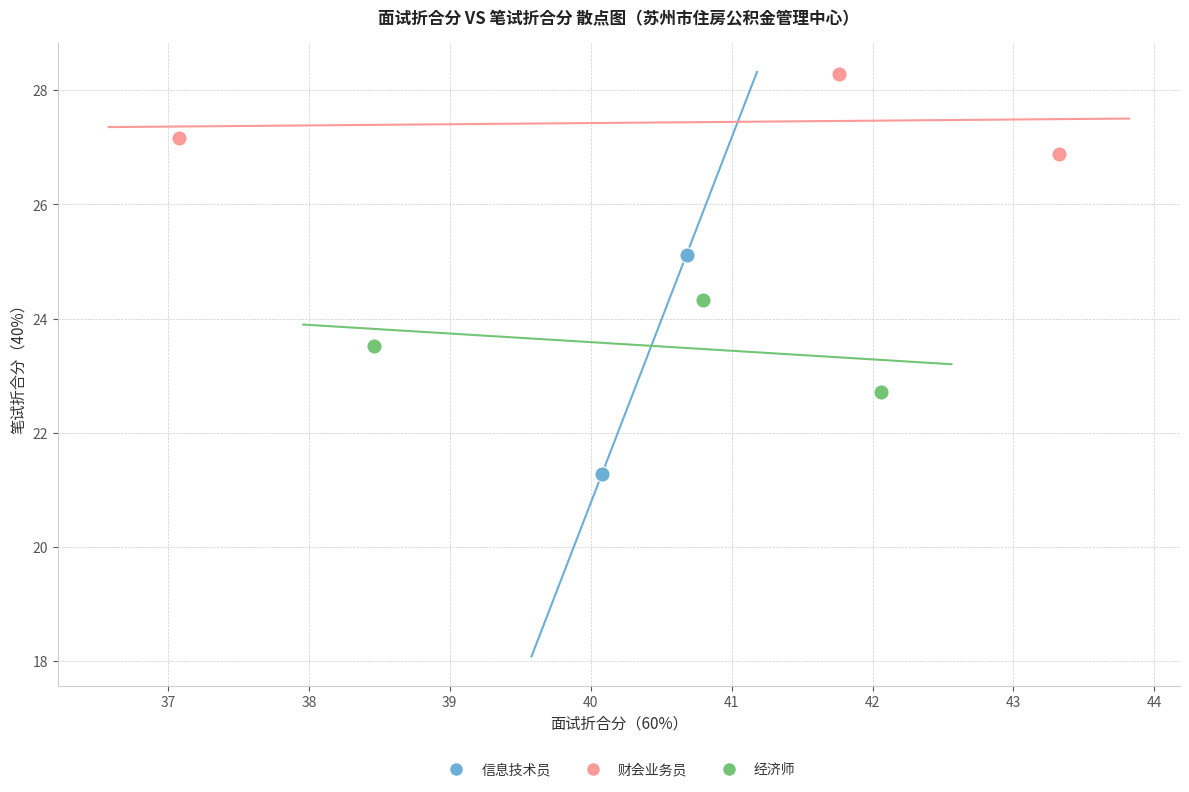

Which series reaches the maximum Y coordinate?

财会业务员